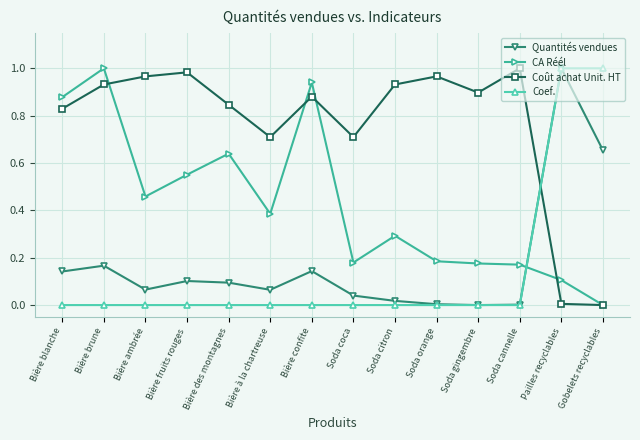

What is the total value across all series at Soda cannelle?

1.2